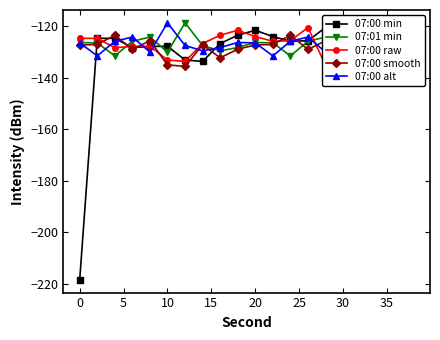

How many times do 07:00 alt and 07:00 min cross each other?

9